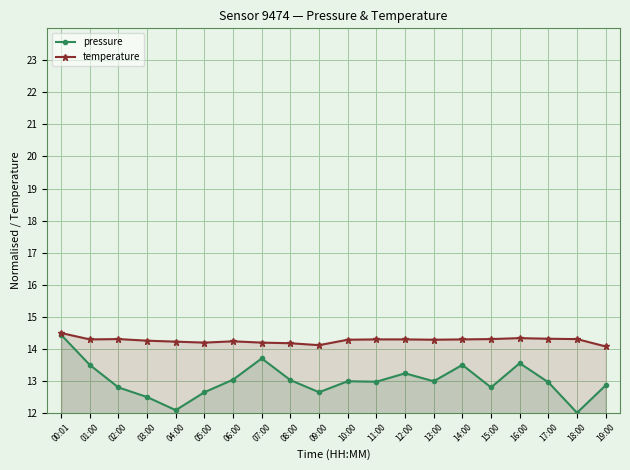

True or false: pressure has more than 2 interior local peaks.

True